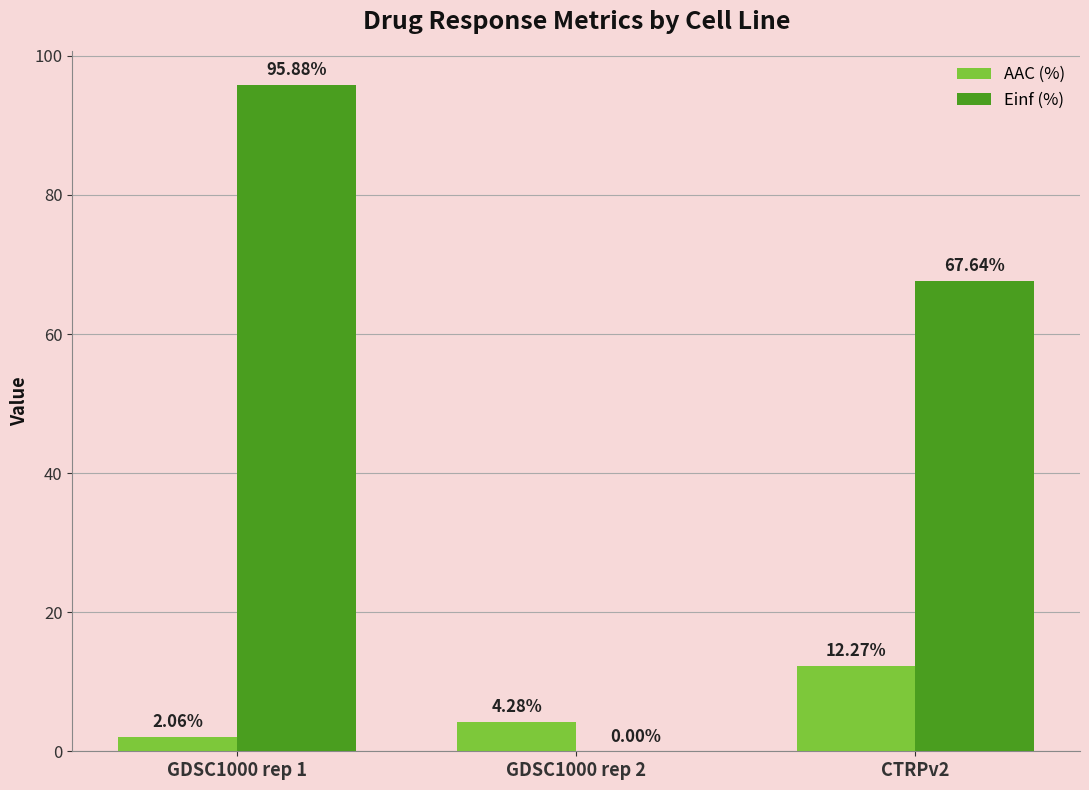

What is the total value across all series at GDSC1000 rep 1?

97.9